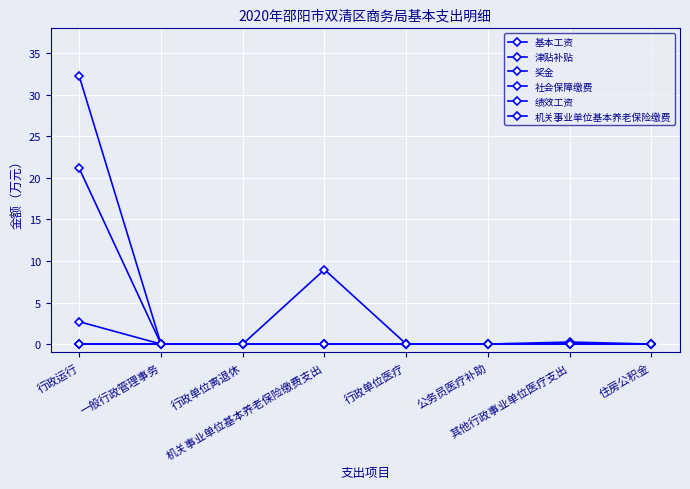

Reading left to right, transcribe all the data shown in this chart.

基本工资: 32.2	0.0	0.0	0.0	0.0	0.0	0.0	0.0
津贴补贴: 21.1	0.0	0.0	0.0	0.0	0.0	0.0	0.0
奖金: 2.7	0.0	0.0	0.0	0.0	0.0	0.0	0.0
社会保障缴费: 0.0	0.0	0.0	0.0	0.0	0.0	0.2	0.0
绩效工资: 0.0	0.0	0.0	0.0	0.0	0.0	0.0	0.0
机关事业单位基本养老保险缴费: 0.0	0.0	0.0	9.0	0.0	0.0	0.0	0.0